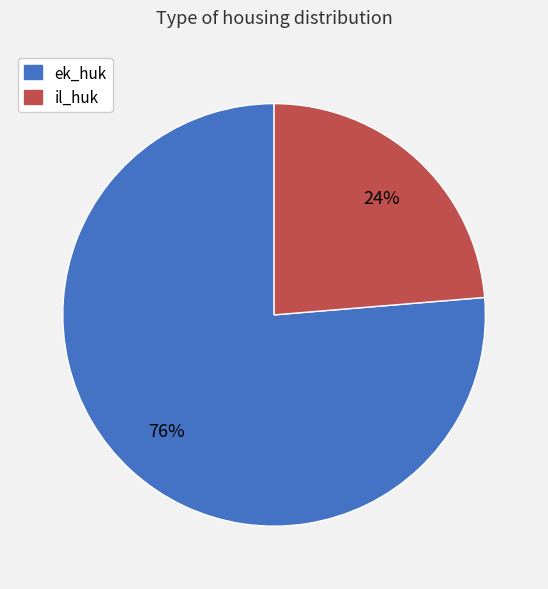

Is the sum of ek_huk and il_huk greater than half?

Yes